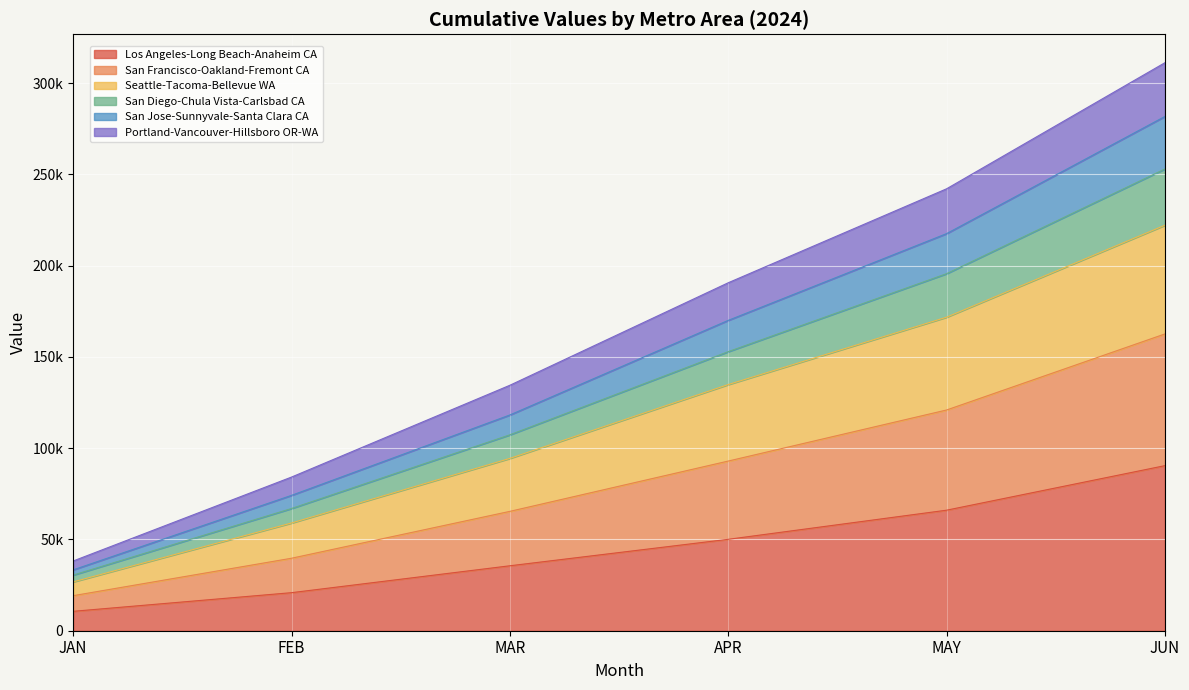

At which label is Los Angeles-Long Beach-Anaheim CA closest to 50530?

APR